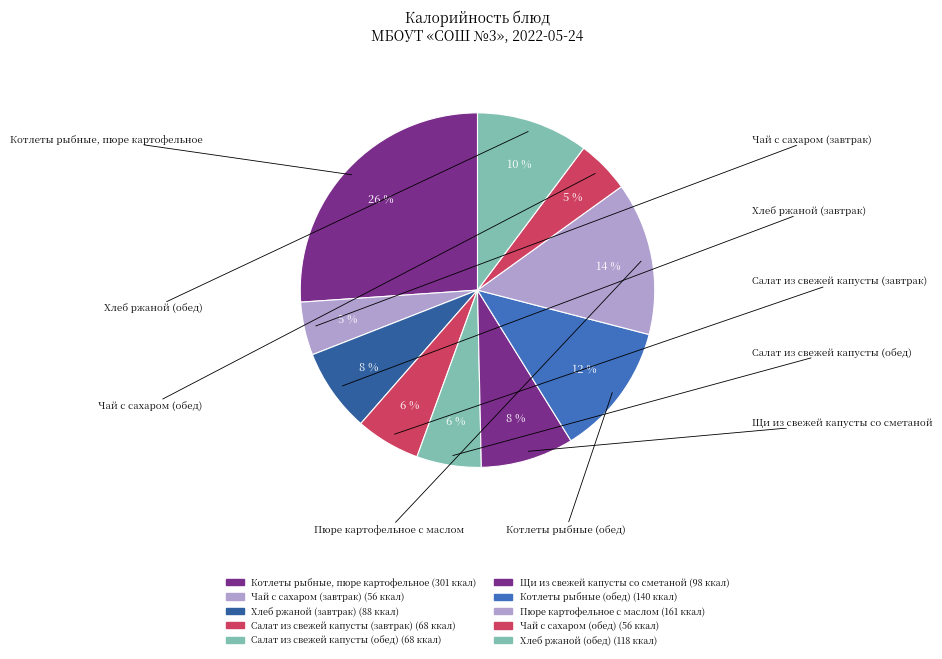

Is there any slice that represents more than half of the pie?

No